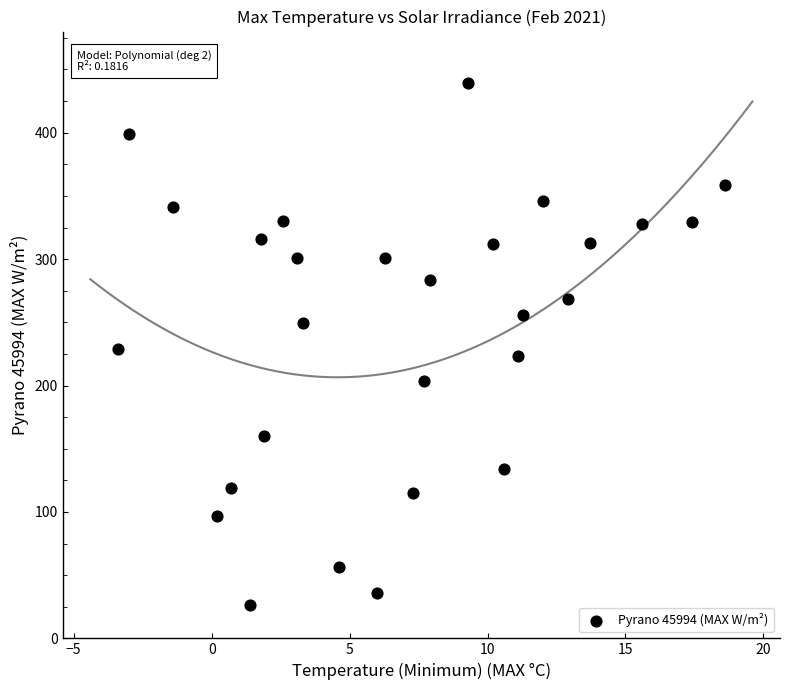

What is the range of X values (max minus min)?

22.0